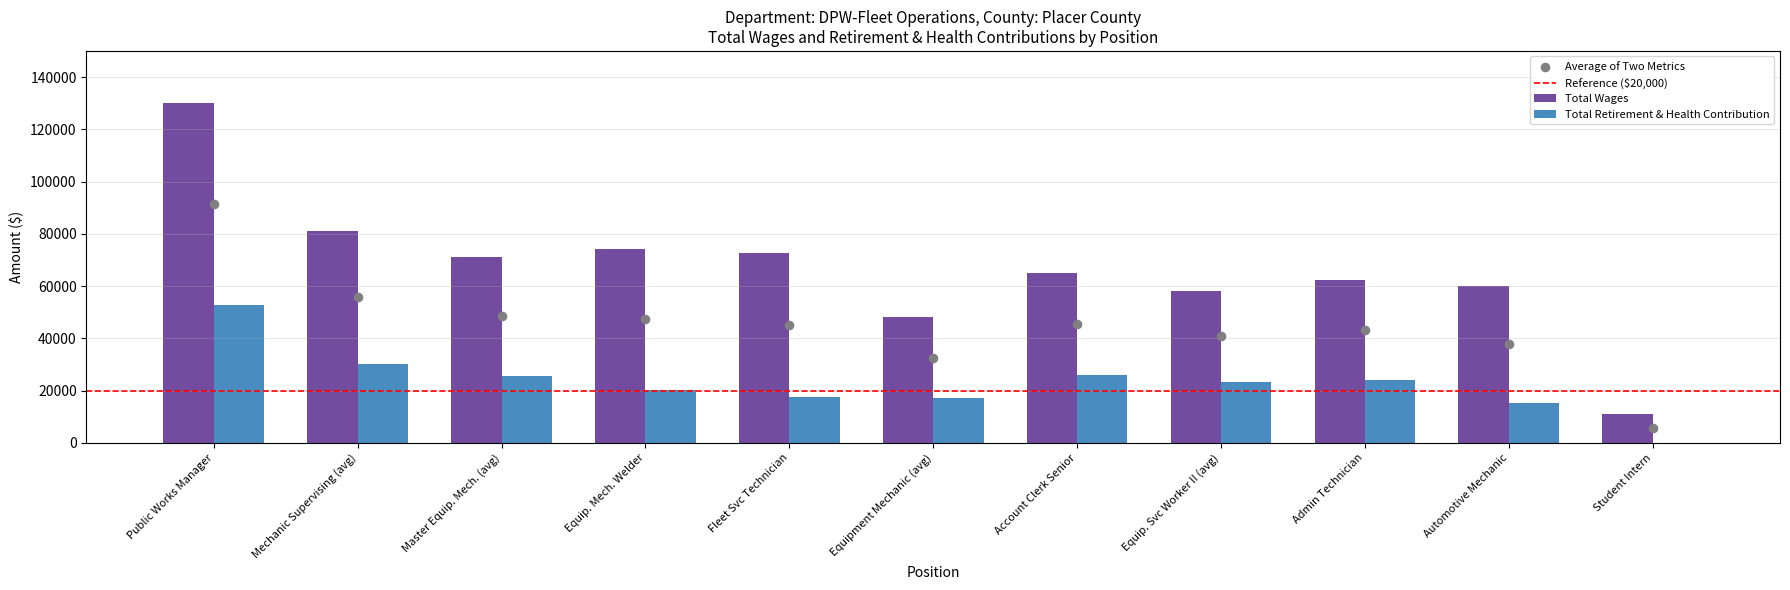

Which series has the largest Y range (max minus min)?

Total Wages